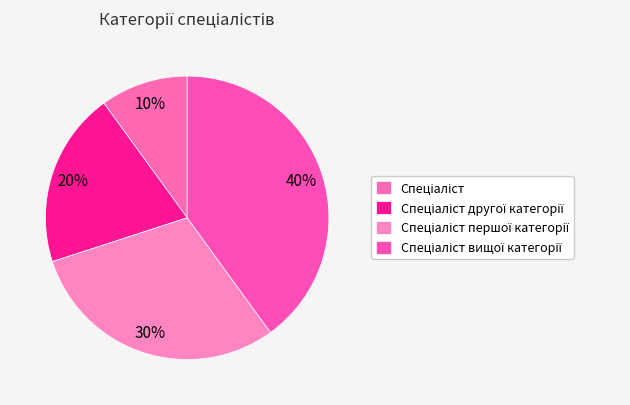

To the nearest percent, what is the average slice percentage?

25%